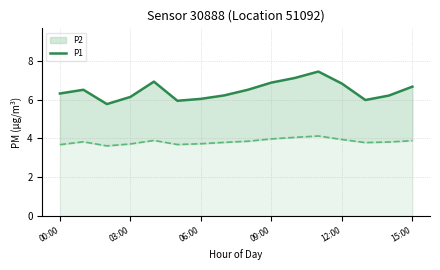

What is the label of the 9th point from the right?

7